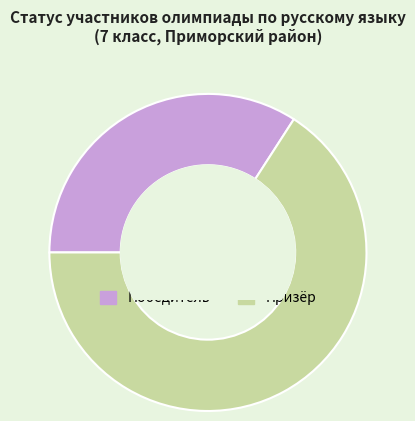

Which category has the biggest portion of the pie?

Призёр